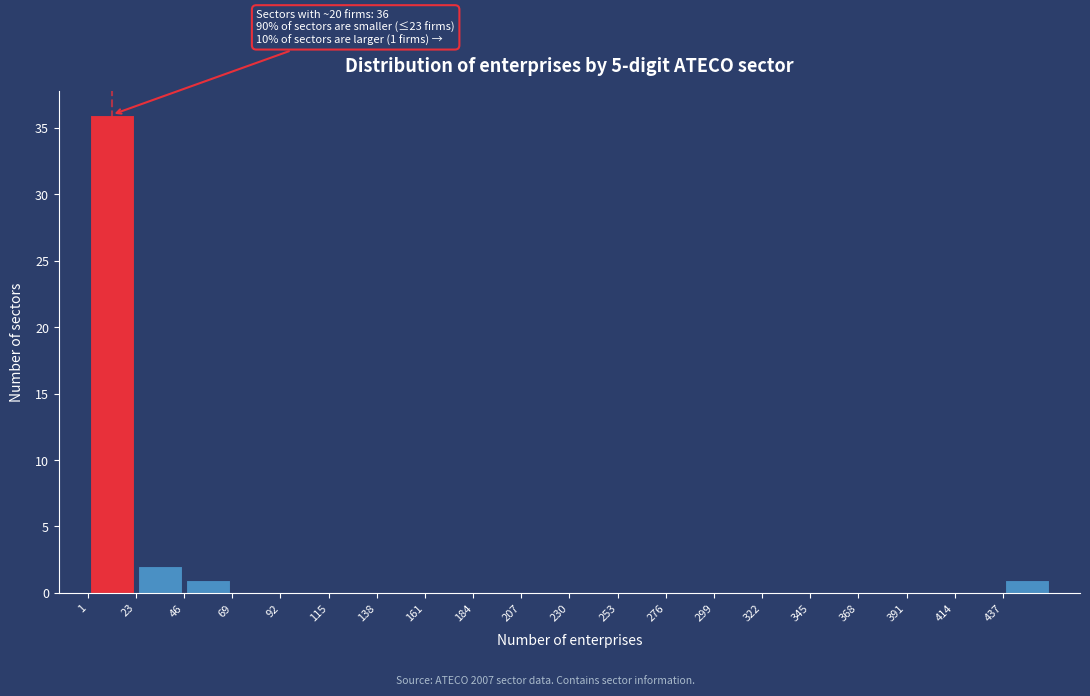

Which range on the x-axis has the tallest bar?

0 to 25